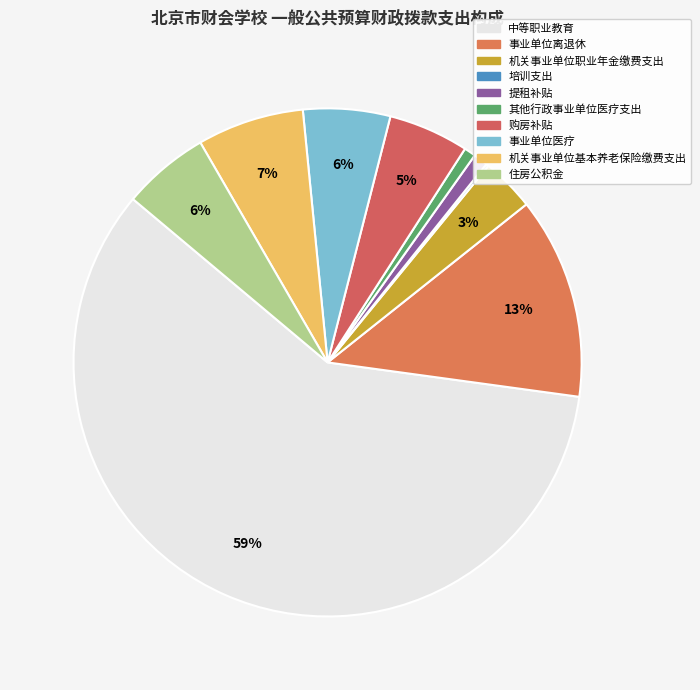

Is 中等职业教育 the majority of the pie?

Yes